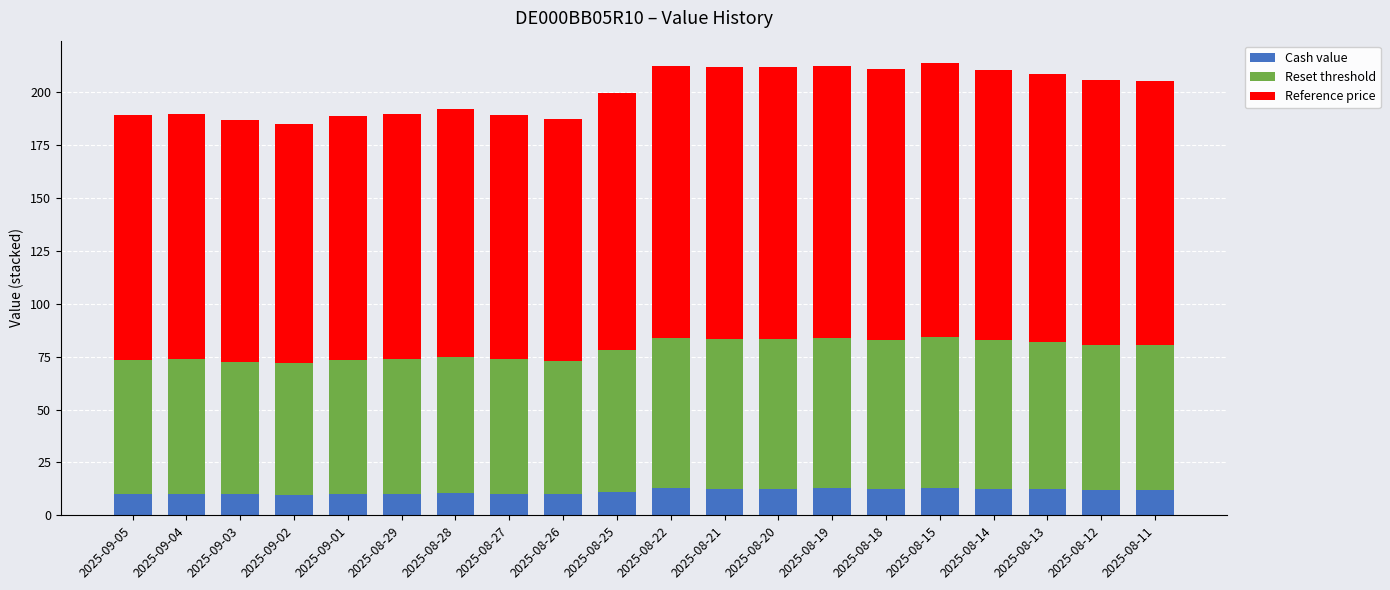

What is the total value across all series at 2025-08-20?

211.9